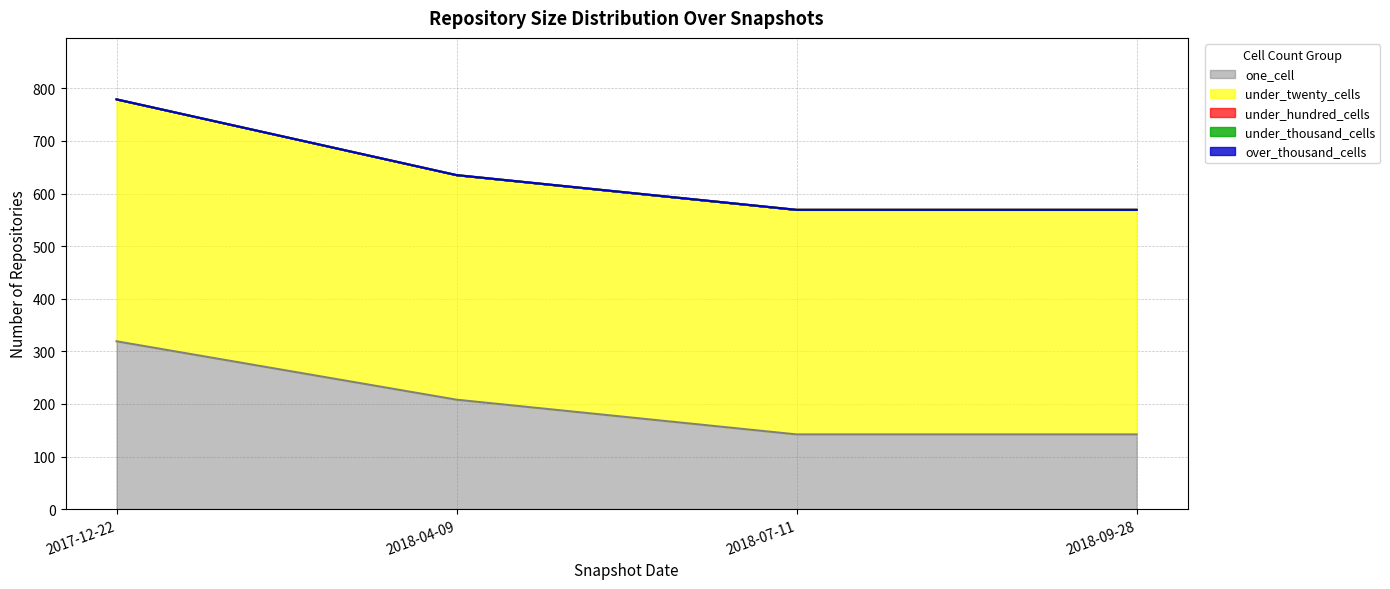

What is the label of the 1st point from the right?

2018-09-28